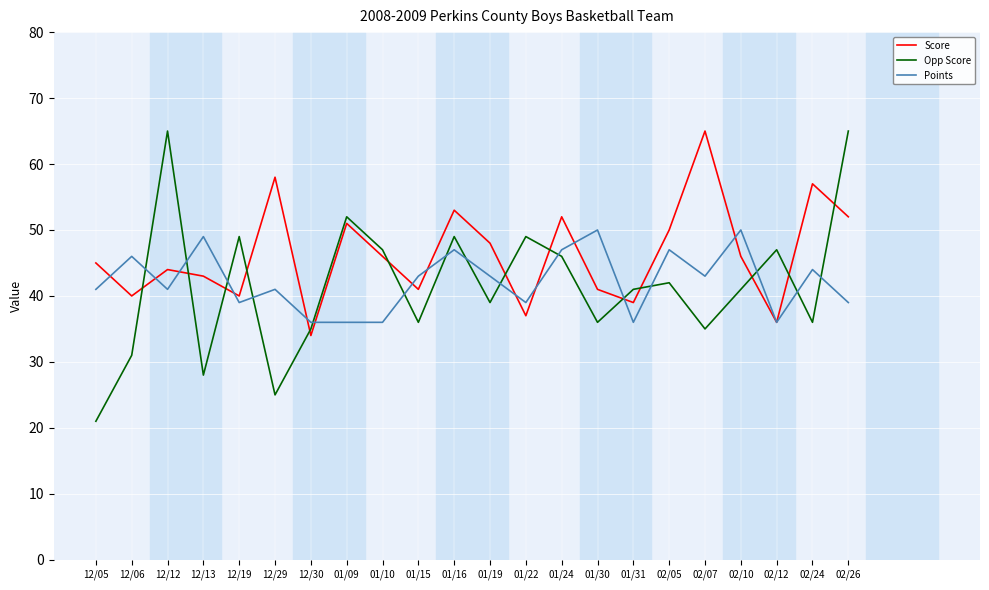

Rank the series at 01/19 from highest to lowest value.

Score, Points, Opp Score